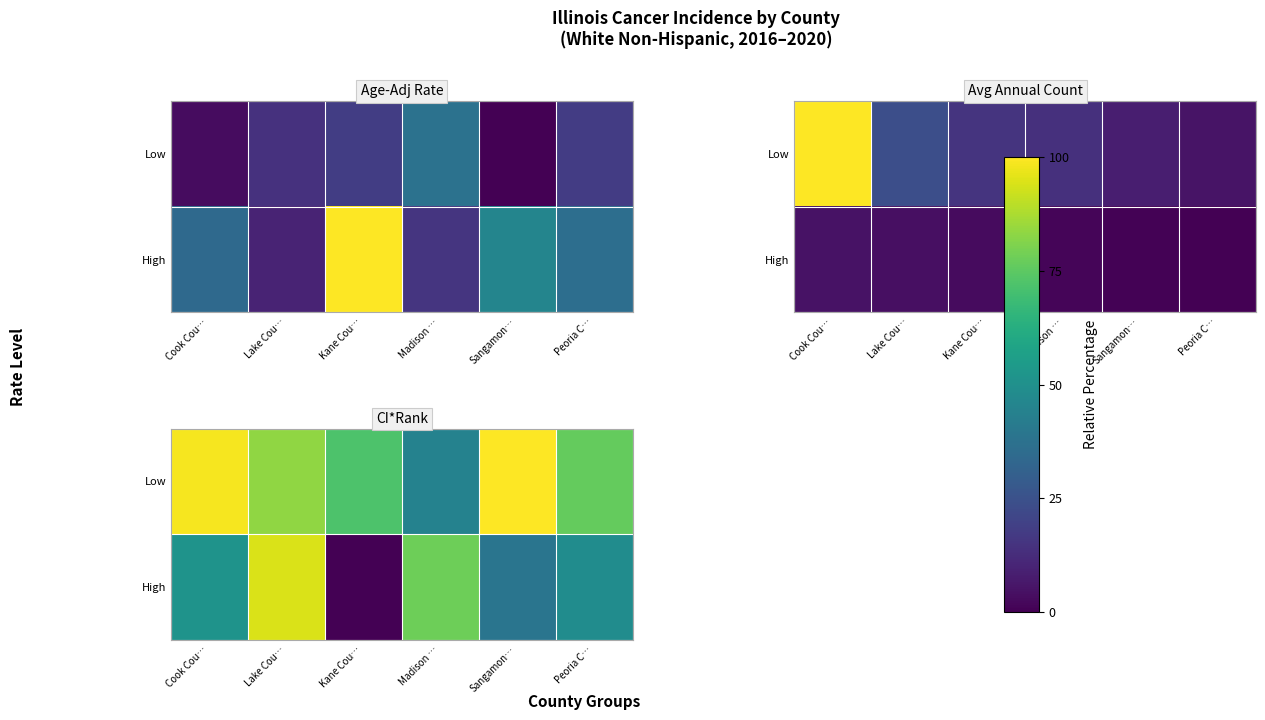

At Sangamon…, list the series in order from largest to smallest.

Low, High